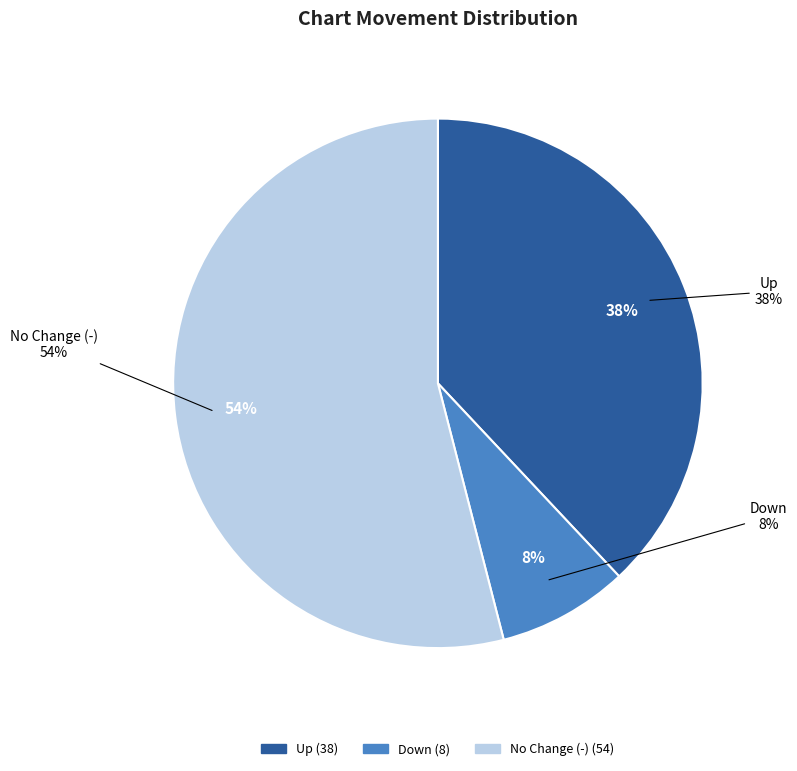

What percentage is the up slice, to the nearest percent?

38%